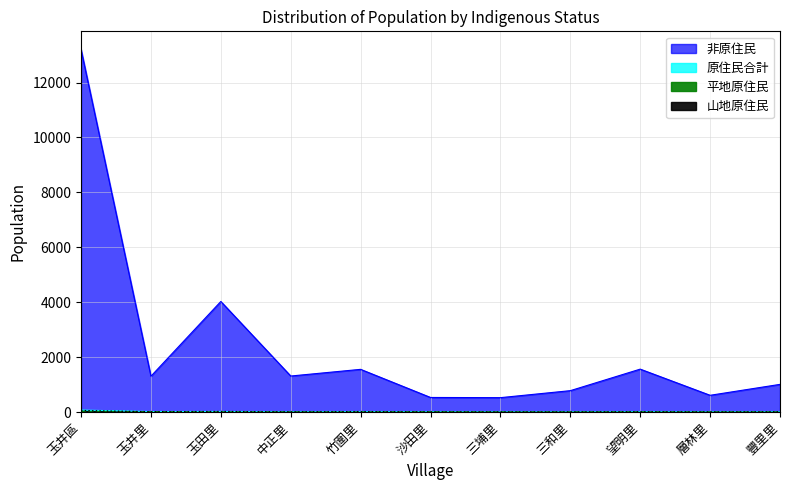

Reading right to left, what are all the values shown in this chart?

非原住民: 豐里里=1007	層林里=609	望明里=1562	三和里=778	三埔里=523	沙田里=530	竹圍里=1554	中正里=1311	玉田里=4026	玉井里=1304	玉井區=13204
原住民合計: 豐里里=5	層林里=1	望明里=9	三和里=0	三埔里=0	沙田里=5	竹圍里=13	中正里=3	玉田里=19	玉井里=16	玉井區=71
平地原住民: 豐里里=0	層林里=0	望明里=2	三和里=0	三埔里=0	沙田里=5	竹圍里=0	中正里=0	玉田里=2	玉井里=9	玉井區=18
山地原住民: 豐里里=5	層林里=1	望明里=7	三和里=0	三埔里=0	沙田里=0	竹圍里=13	中正里=3	玉田里=17	玉井里=7	玉井區=53